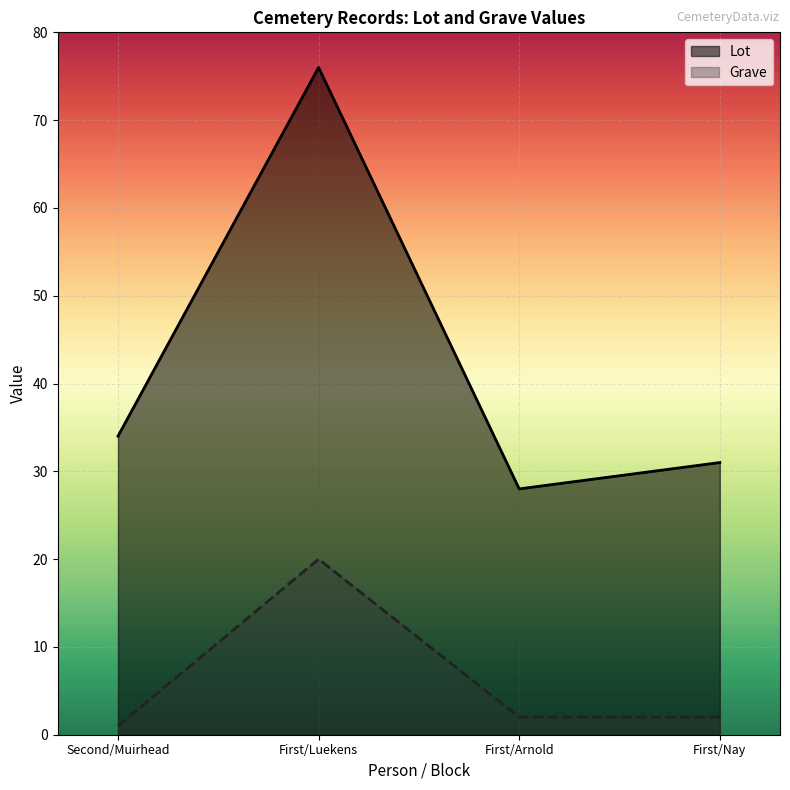

Reading left to right, what are all the values shown in this chart?

Lot: 34	76	28	31
Grave: 1	20	2	2